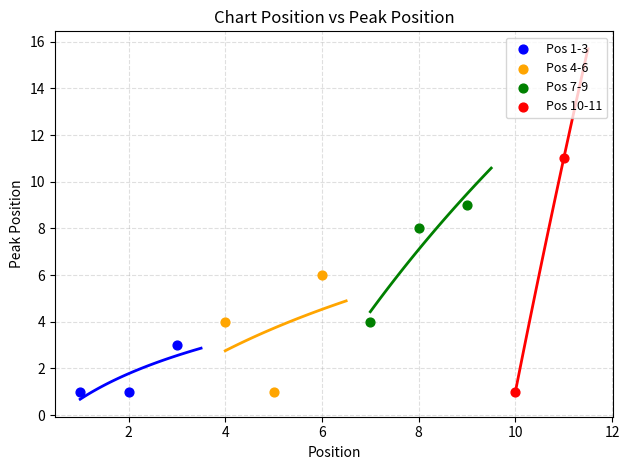

Which series reaches the maximum Y coordinate?

Pos 10-11